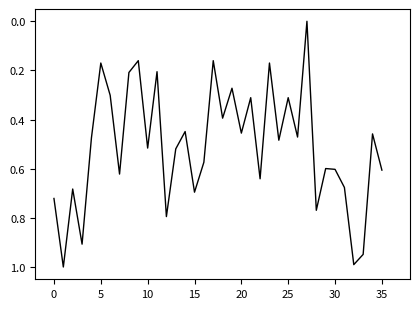

What is the difference between the maximum and minimum values?

1.0